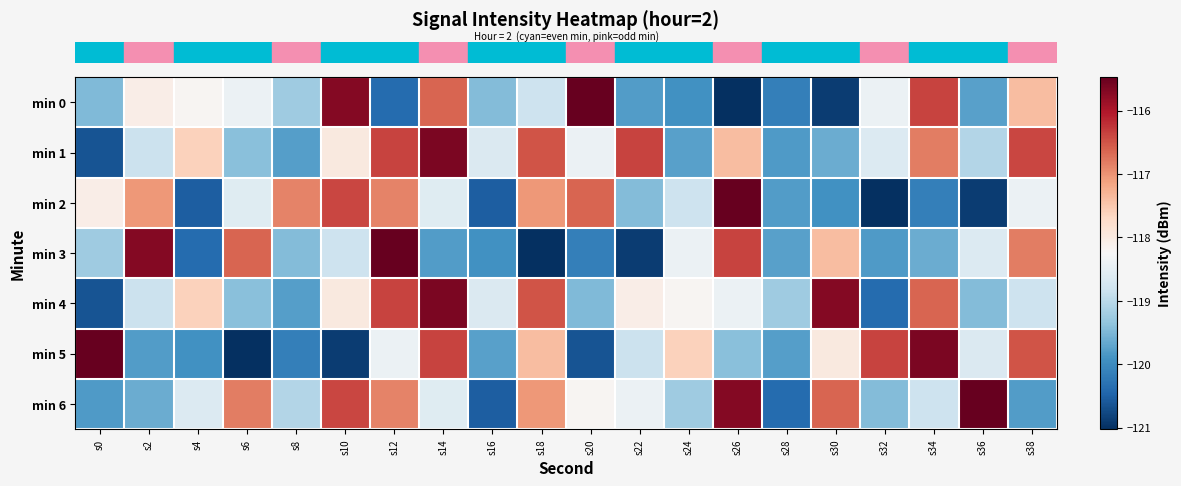

What is the maximum value shown in the chart?

-115.5